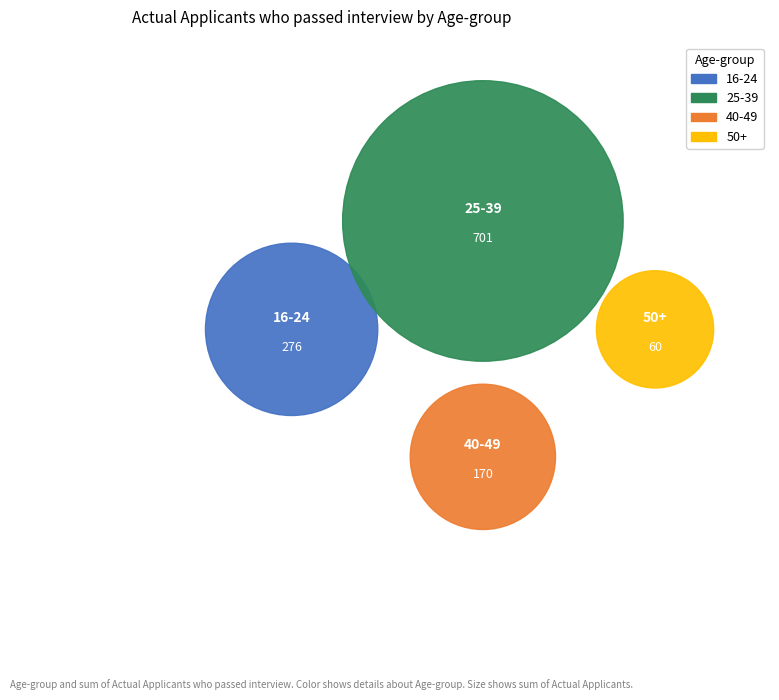

Is it true that 16-24 is 35% of the pie?

False